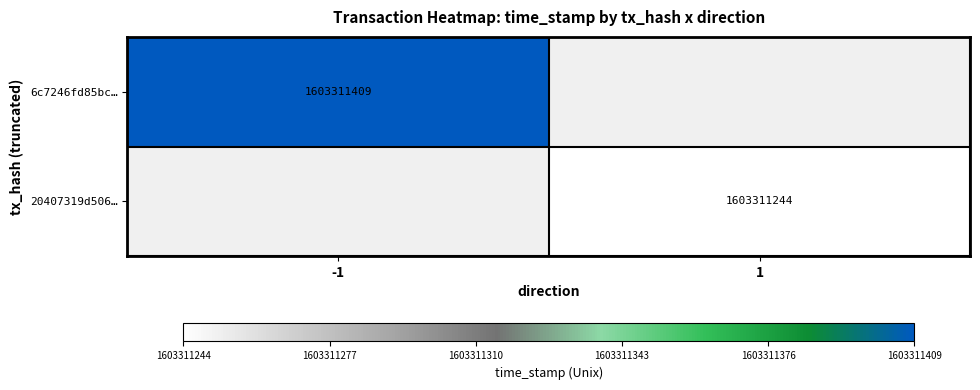

Which series changed the most between direction and time_stamp?

6c7246fd85bc311de14c14af28734b98881054d